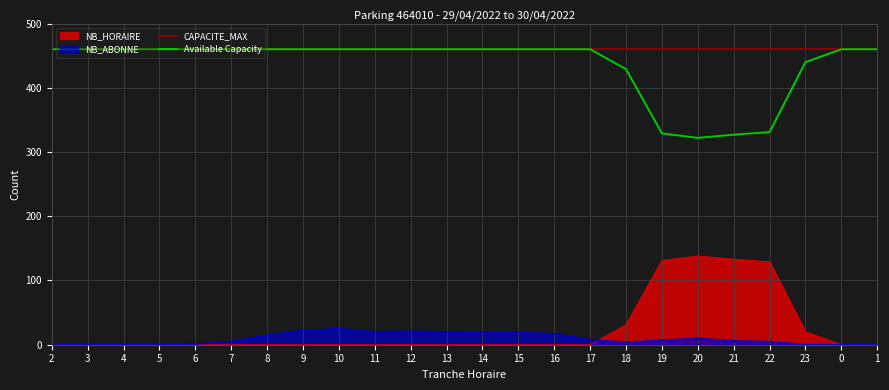

True or false: NB_HORAIRE has a value of 0 at 10.

True